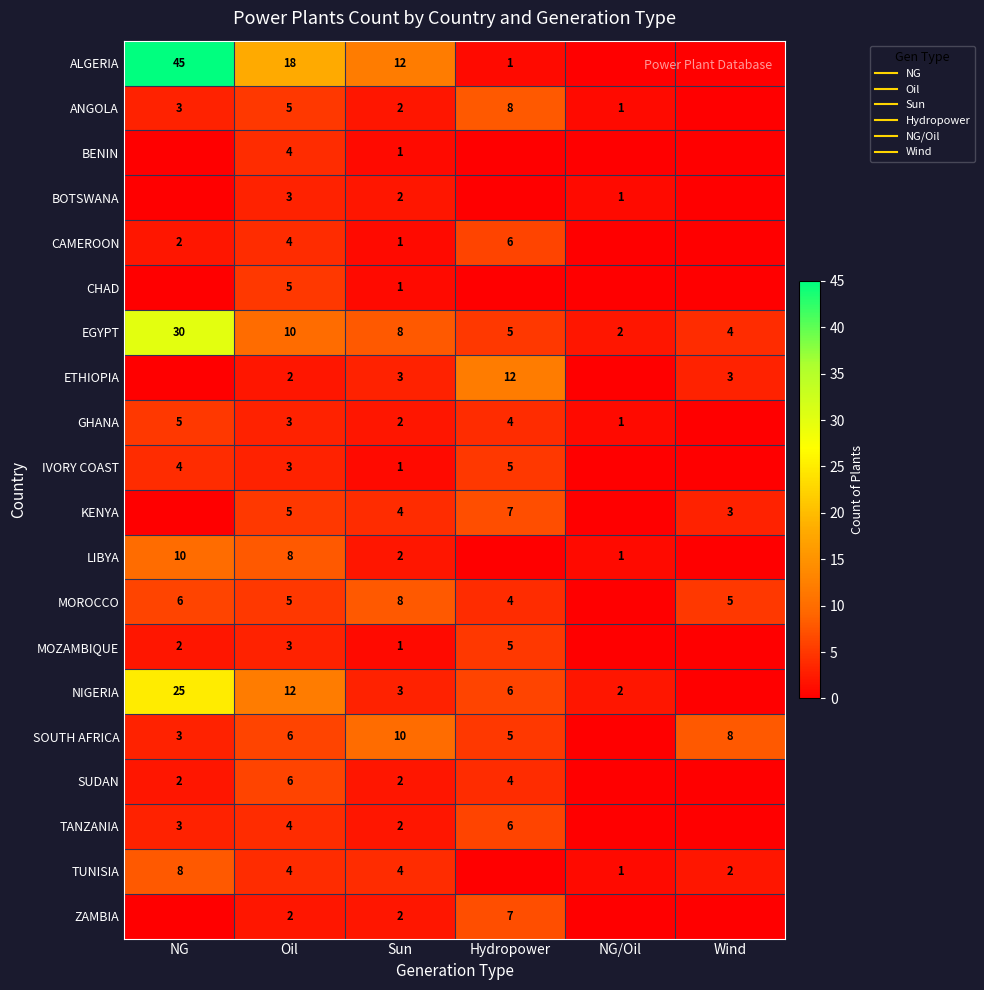

What is the total value across all series at Wind?

25